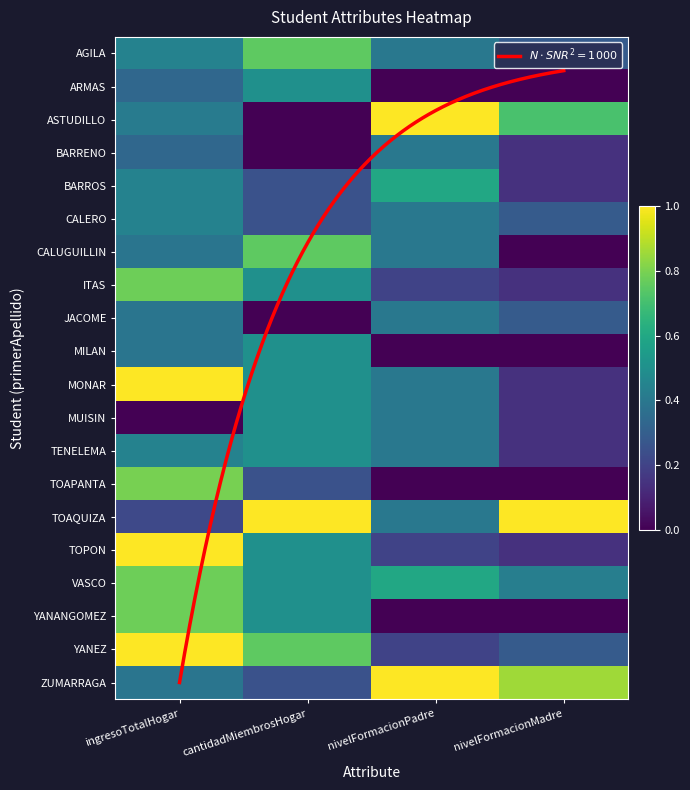

At how many categories does at least one series exceed 0?

4